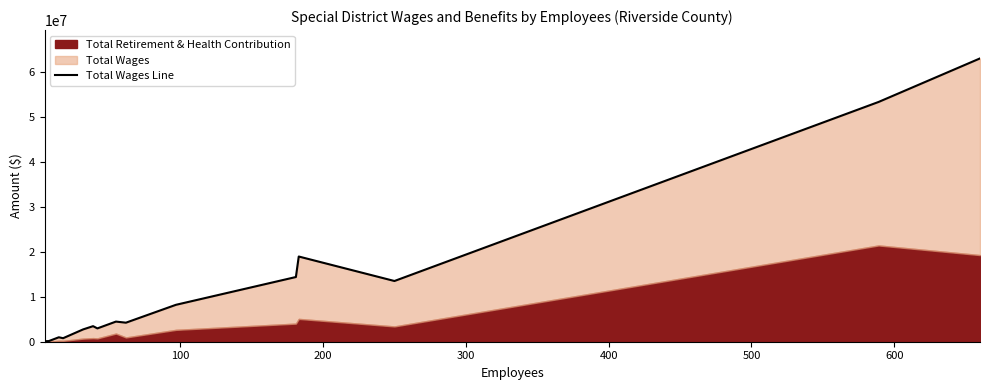

The value at 200 is 360175. True or false?

False